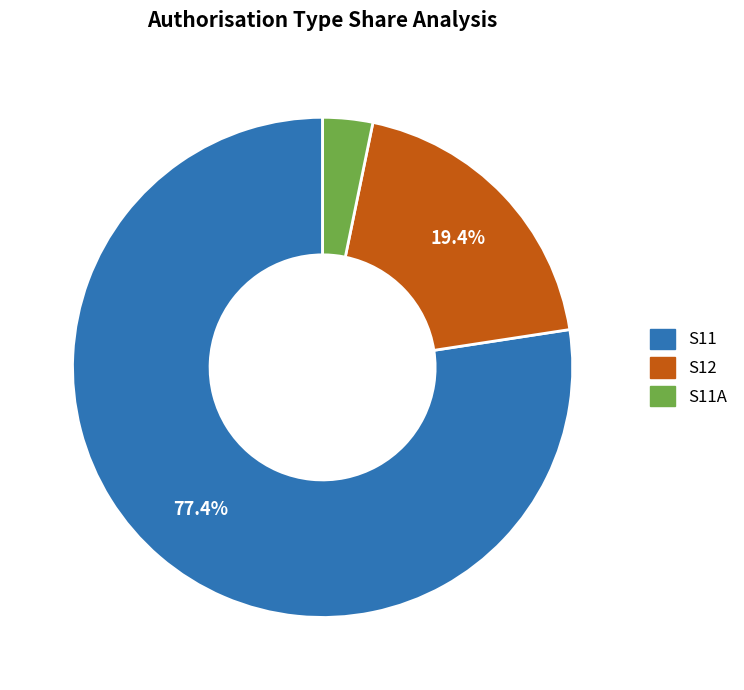

Is there a majority slice in this chart?

Yes